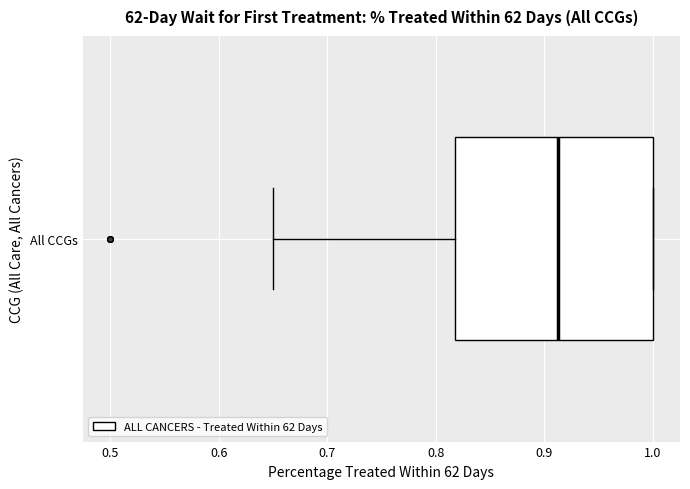

Transcribe this box plot: give where the median line is, the range the box spans, and where the two whiskers end, as read against the x-axis. The values are not printed on the chart, so give them approximately, as read against the axis.

median 0.91, box 0.82 to 1.00, whiskers 0.65 to 1.00